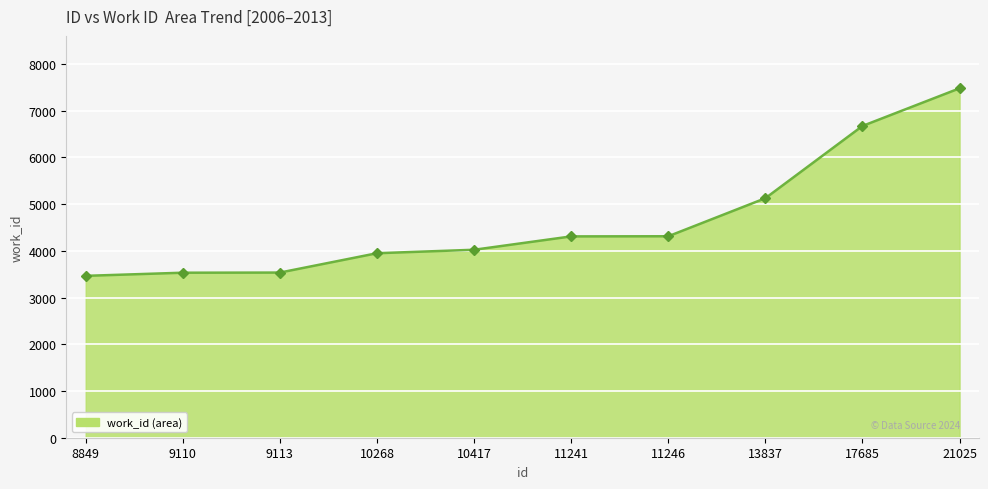

How many distinct data groups are displayed?

1